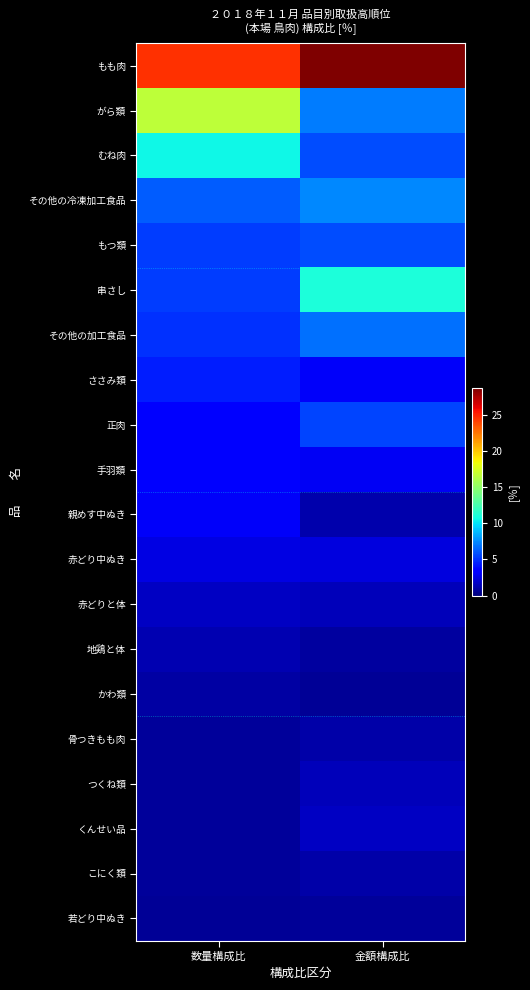

Reading right to left, list all the values displayed in this chart.

もも肉: 金額構成比=28.6	数量構成比=24.6
がら類: 金額構成比=7.2	数量構成比=16.6
むね肉: 金額構成比=5.7	数量構成比=10.6
その他の冷凍加工食品: 金額構成比=7.5	数量構成比=6.2
もつ類: 金額構成比=5.8	数量構成比=5.4
串さし: 金額構成比=11.0	数量構成比=5.3
その他の加工食品: 金額構成比=6.8	数量構成比=5.0
ささみ類: 金額構成比=3.1	数量構成比=4.4
正肉: 金額構成比=5.5	数量構成比=3.7
手羽類: 金額構成比=3.0	数量構成比=3.5
親めす中ぬき: 金額構成比=1.2	数量構成比=3.1
赤どり中ぬき: 金額構成比=2.4	数量構成比=2.6
赤どりと体: 金額構成比=1.5	数量構成比=1.7
地鶏と体: 金額構成比=0.9	数量構成比=1.3
かわ類: 金額構成比=0.6	数量構成比=0.9
骨つきもも肉: 金額構成比=1.1	数量構成比=0.8
つくね類: 金額構成比=1.5	数量構成比=0.8
くんせい品: 金額構成比=1.8	数量構成比=0.8
こにく類: 金額構成比=1.1	数量構成比=0.8
若どり中ぬき: 金額構成比=0.7	数量構成比=0.6